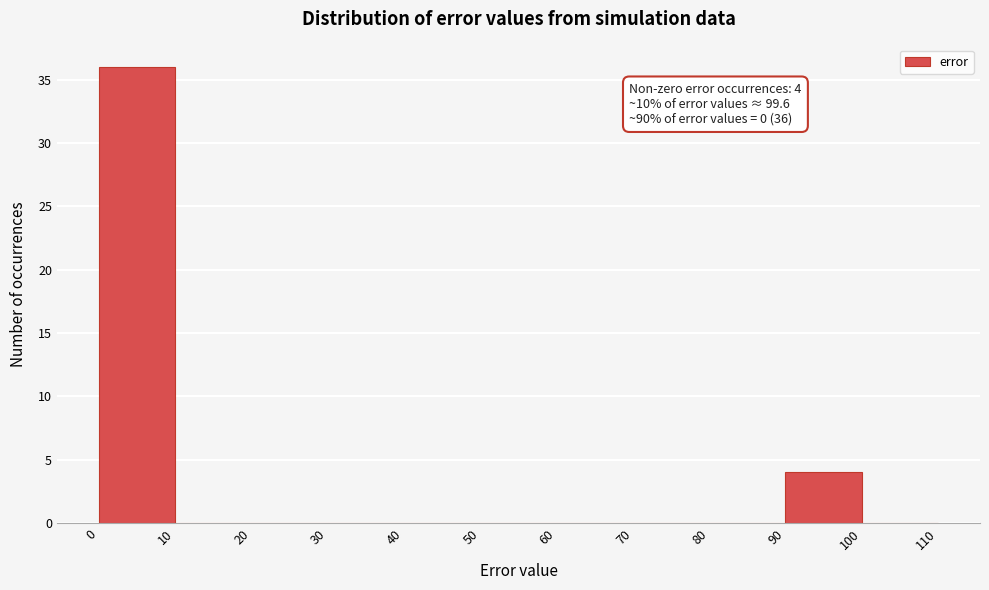

Which range on the x-axis has the tallest bar?

0 to 10